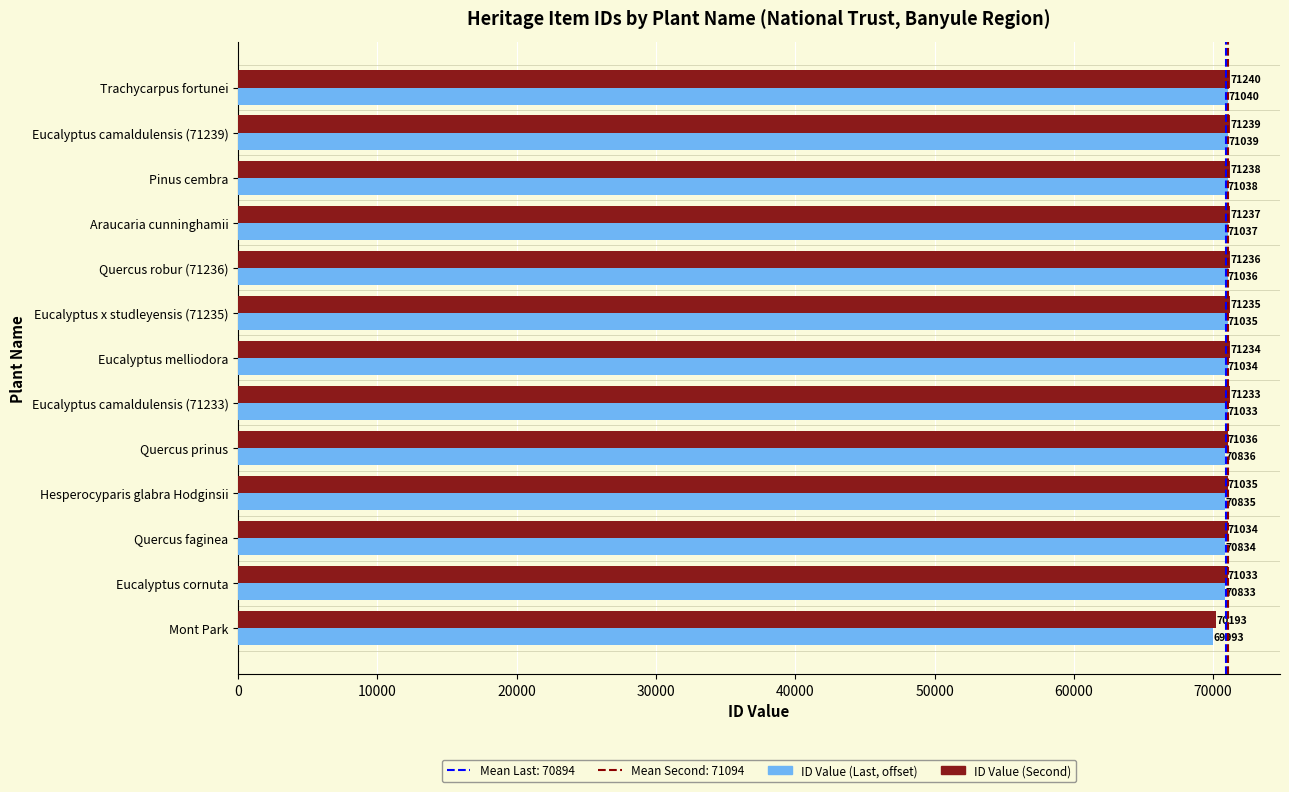

What is the greatest value displayed?

71240